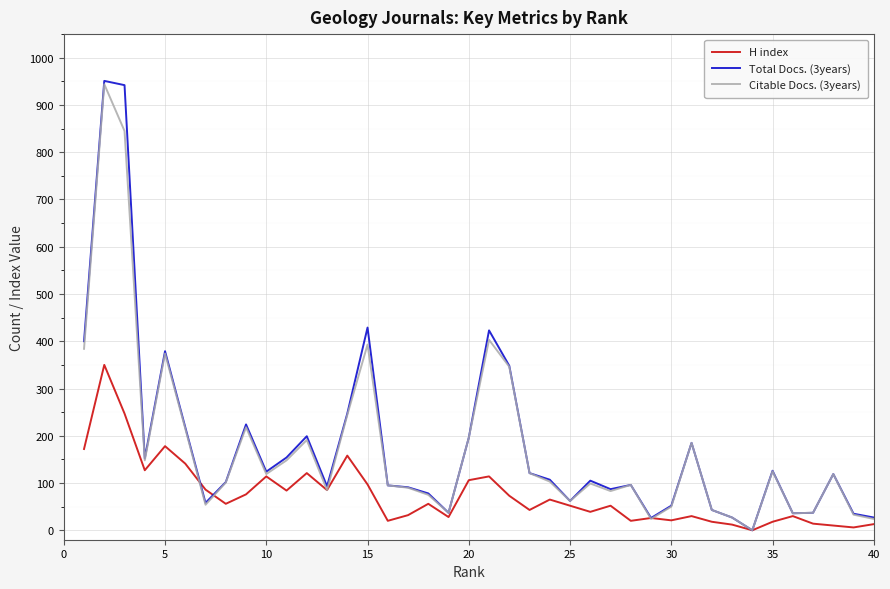

What is the maximum value shown in the chart?

951